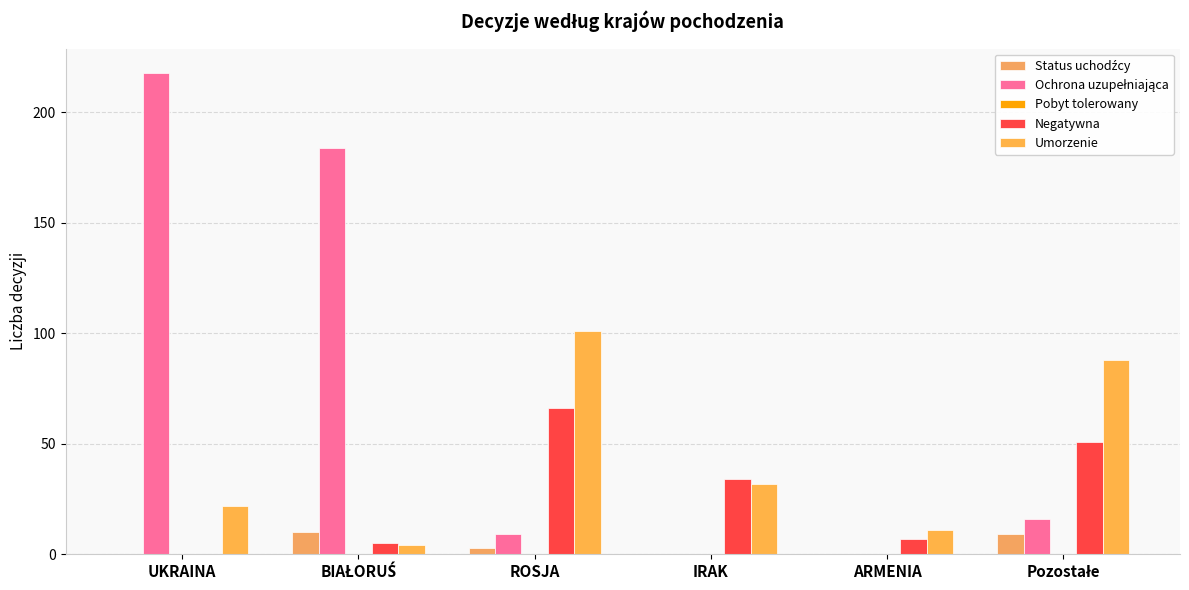

What is the difference between the maximum and second lowest values in the Status uchodźcy series?

10